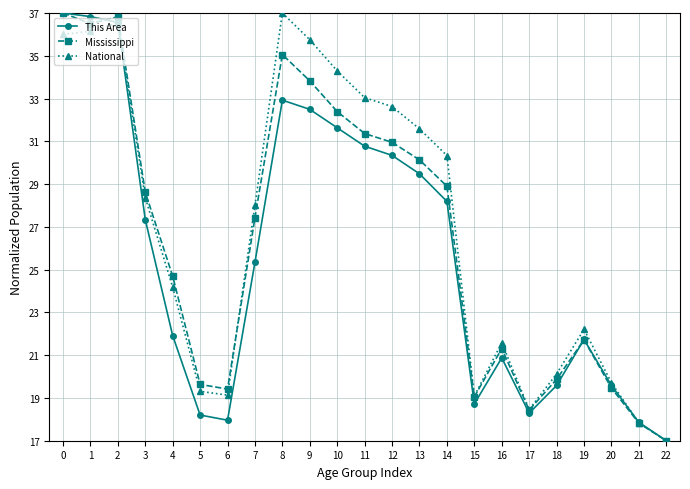

Which series changed the most between 10 and 11?

National